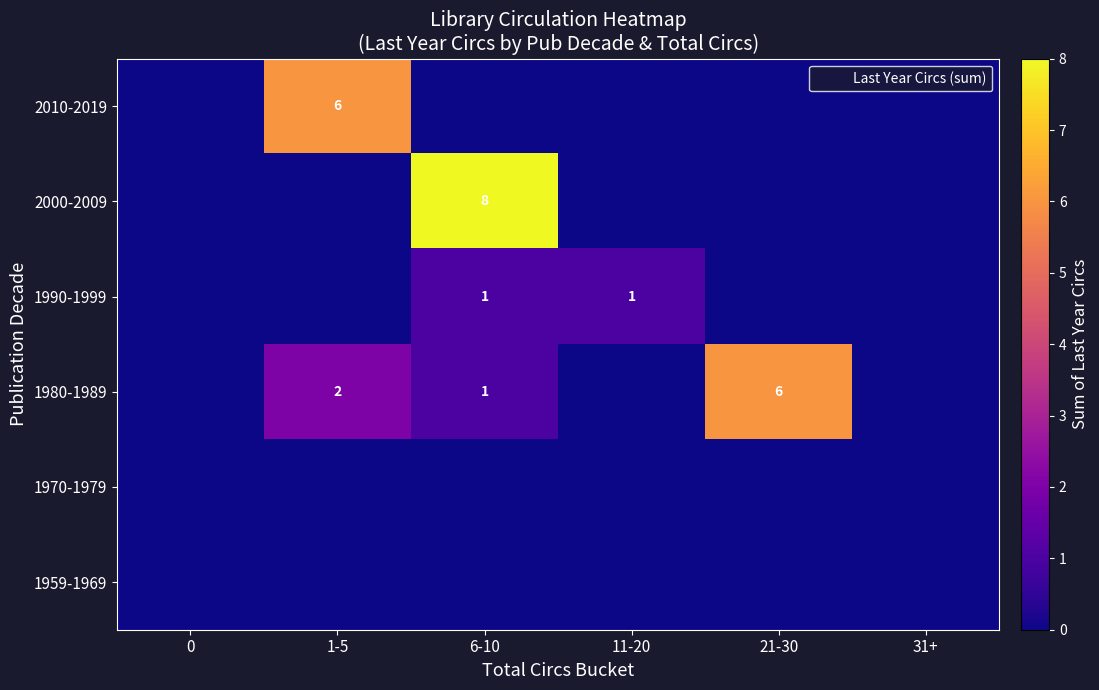

Rank the categories by 1970-1979 value from lowest to highest.

0, 1-5, 6-10, 11-20, 21-30, 31+